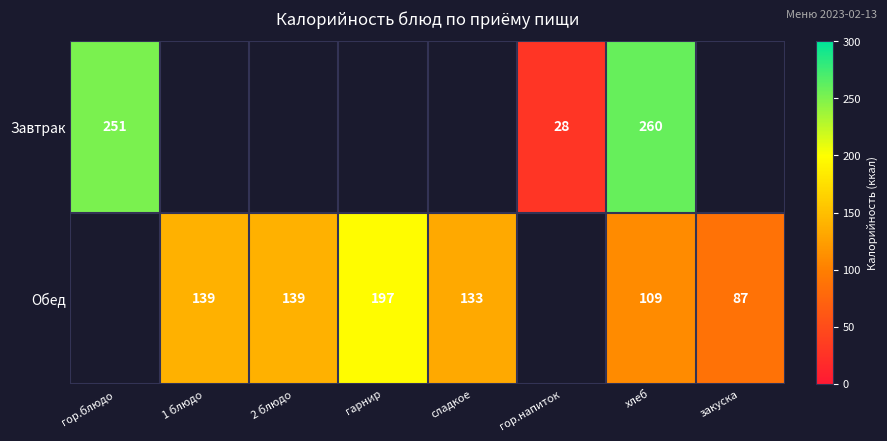

Is the value of Обед at гарнир greater than the value of Завтрак at гор.напиток?

Yes